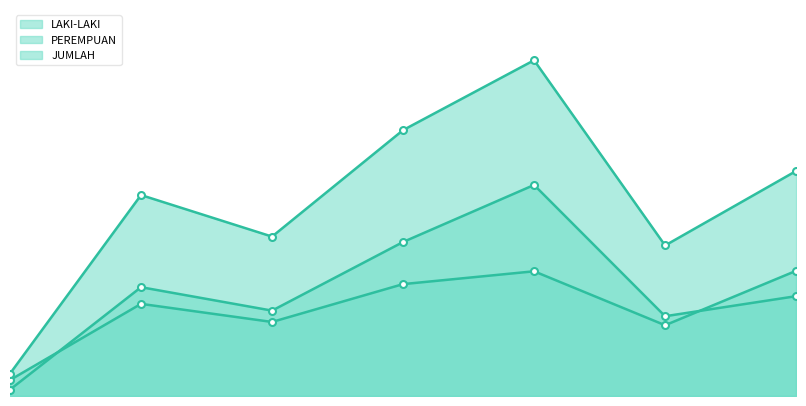

Does the chart have visible grid lines?

No